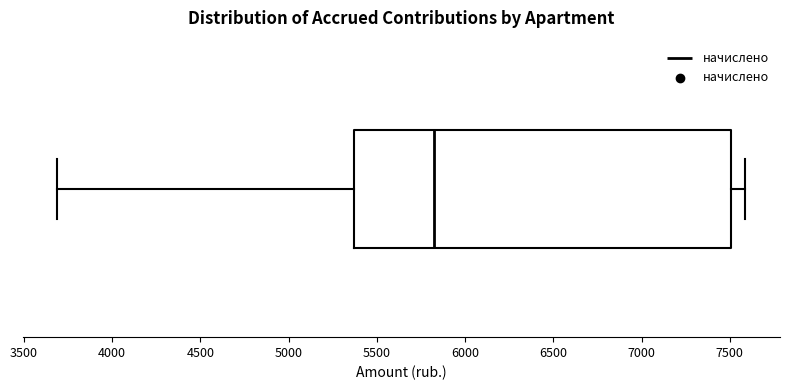

Transcribe this box plot: give where the median line is, the range the box spans, and where the two whiskers end, as read against the x-axis. The values are not printed on the chart, so give them approximately, as read against the axis.

median 5800, box 5350 to 7500, whiskers 3700 to 7600